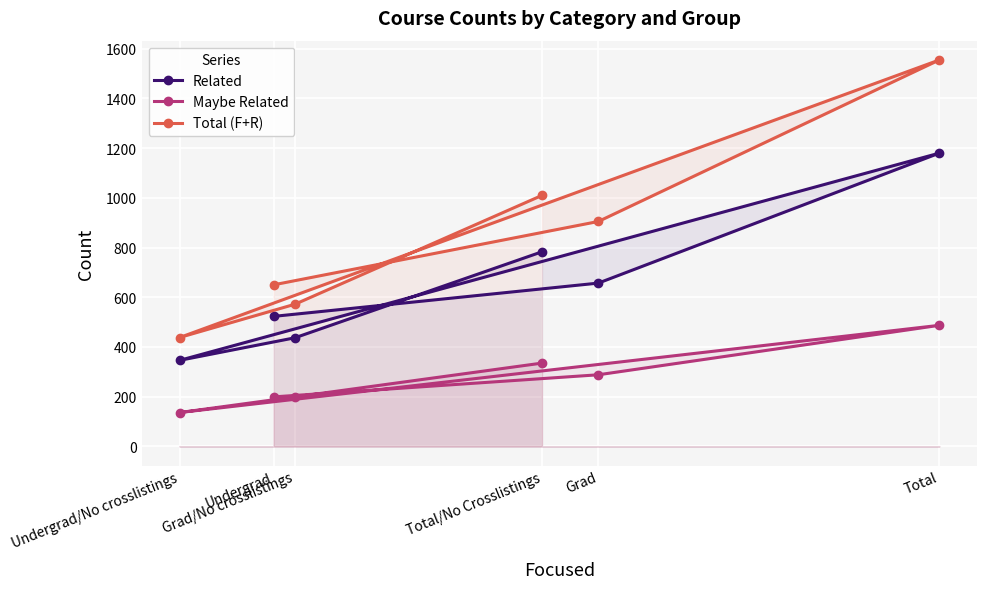

At which category is the sum across all series the highest?

Total